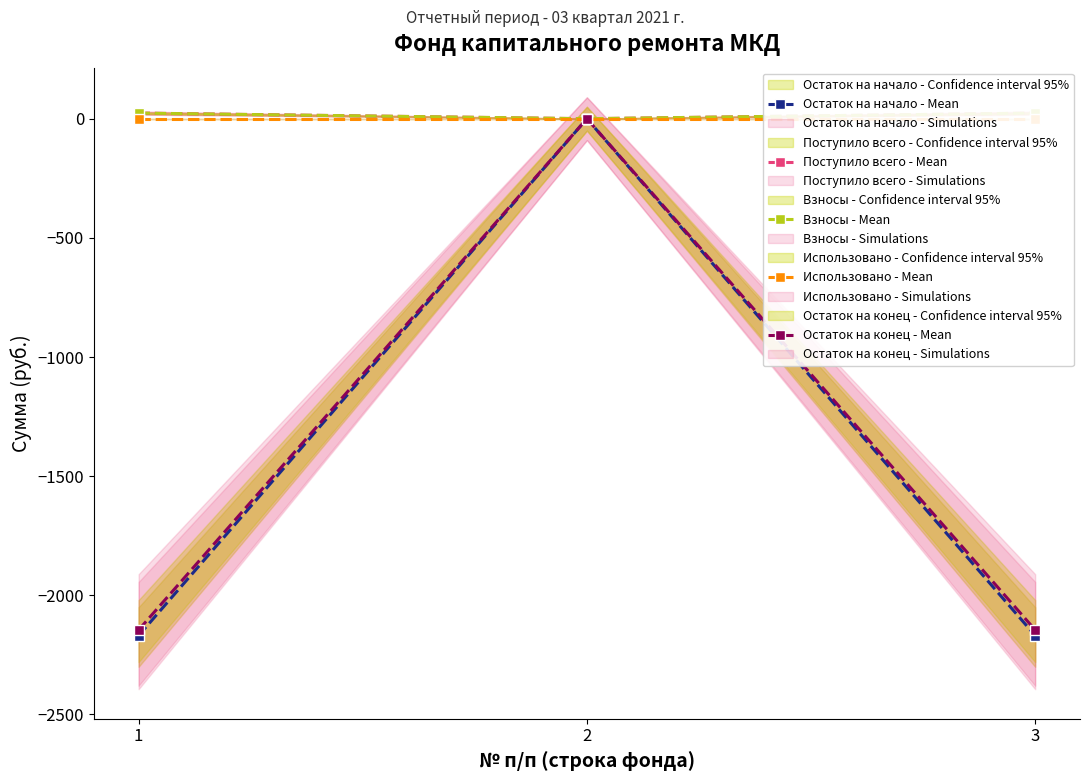

Which label corresponds to the largest value in the chart?

1